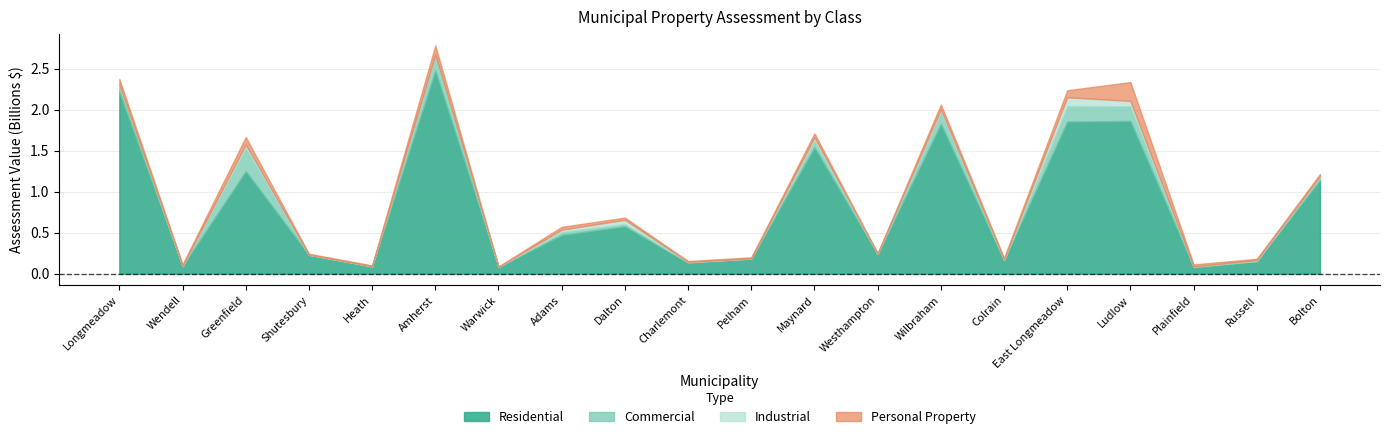

Which series has the widest spread of values?

Residential